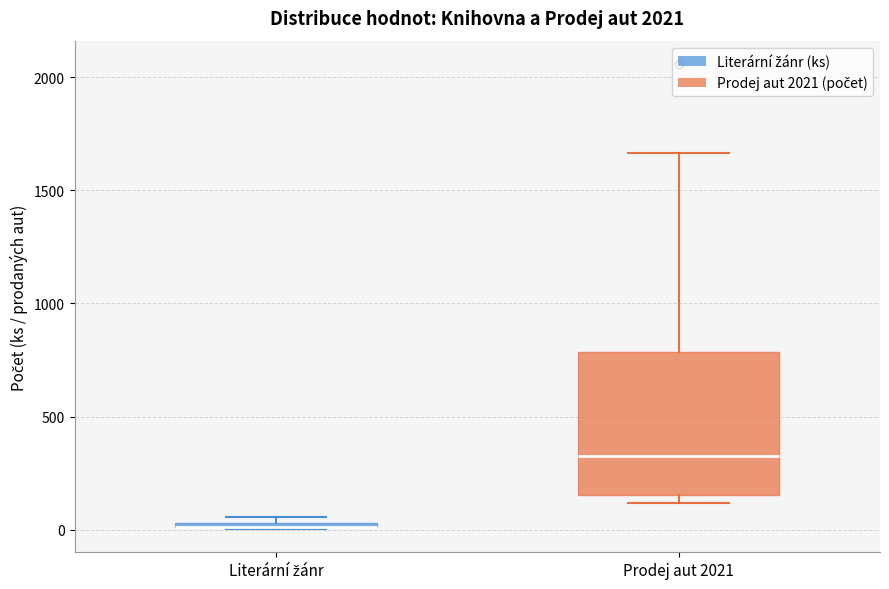

Where is the lower edge of the box for Prodej aut 2021 on the y-axis? The values are not printed on the chart, so give them approximately, as read against the axis.

150